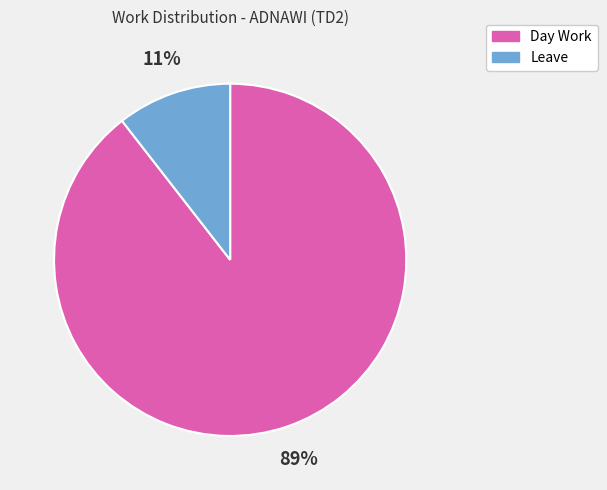

To the nearest percent, what portion does Day Work represent?

89%